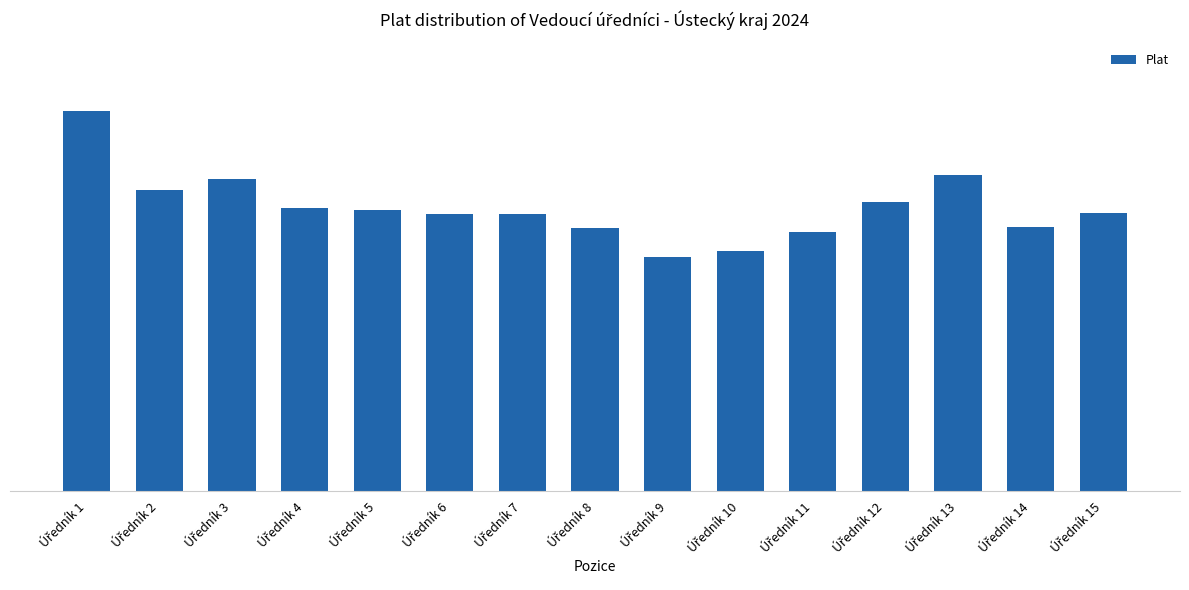

How many categories are shown in the chart?

15